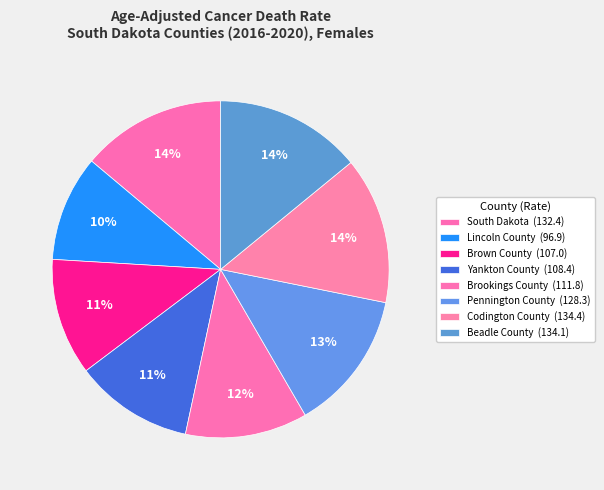

Does Pennington County account for over 50% of the chart?

No